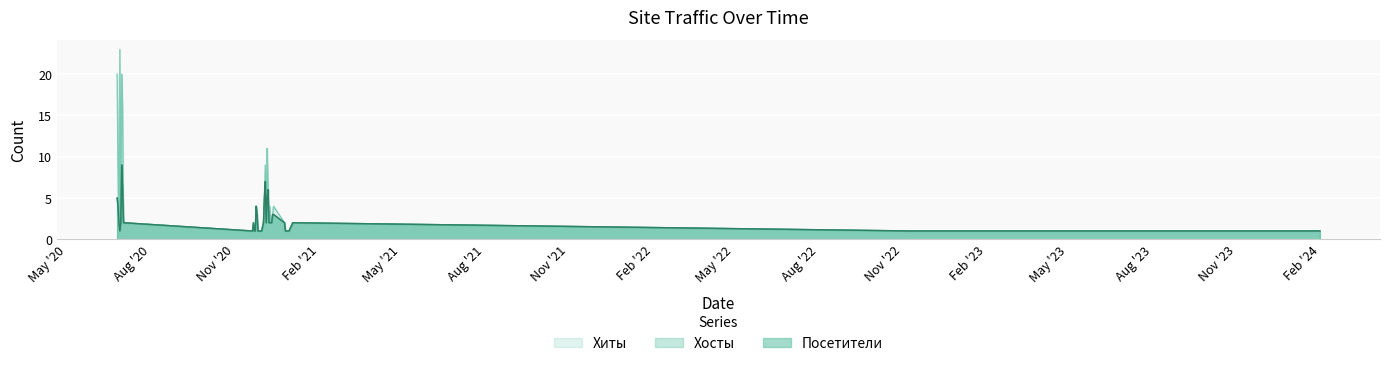

Reading left to right, what are all the values shown in this chart?

Хиты: 20	9	3	23	2	20	16	2	1	1	1	1	4	3	1	1	2	5	9	2	11	7	2	4	2	2	3	4	2	1	1	1	1	2	2	1	1	1	1	1
Хосты: 5	4	2	1	2	9	6	2	1	2	1	1	4	3	1	1	2	5	7	2	5	6	2	2	2	2	3	3	2	1	1	1	1	2	2	1	1	1	1	1
Посетители: 5	4	2	1	2	9	6	2	1	2	1	1	4	3	1	1	2	5	7	2	5	6	2	2	2	2	3	3	2	1	1	1	1	2	2	1	1	1	1	1